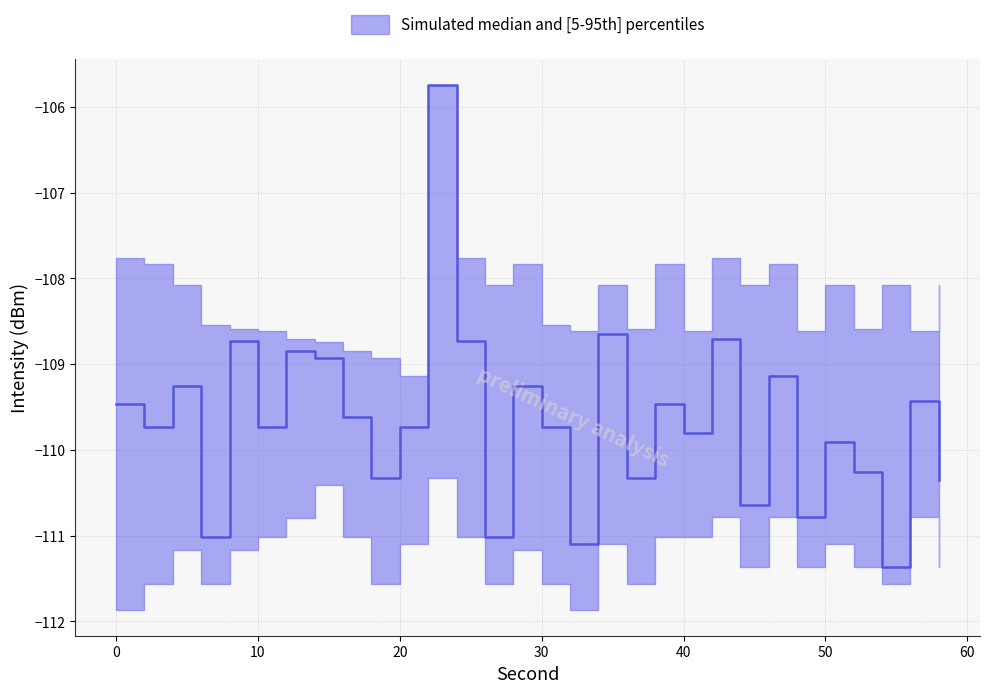

At which category does median reach its first local valley?

2